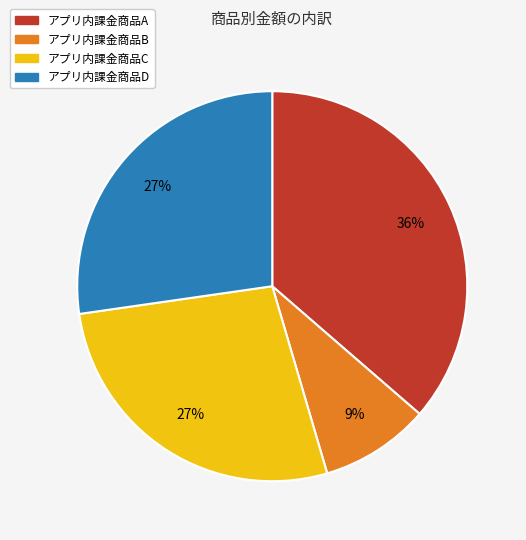

Between アプリ内課金商品B and アプリ内課金商品D, which is larger?

アプリ内課金商品D